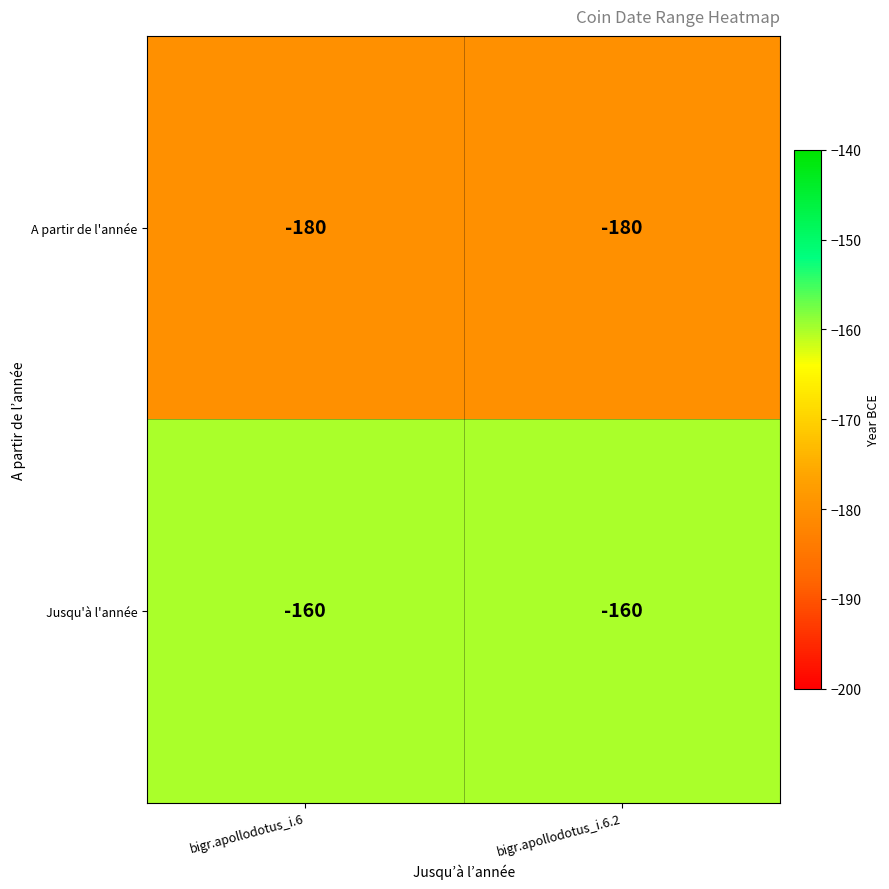

What is the minimum value for A partir de l'année?

-180